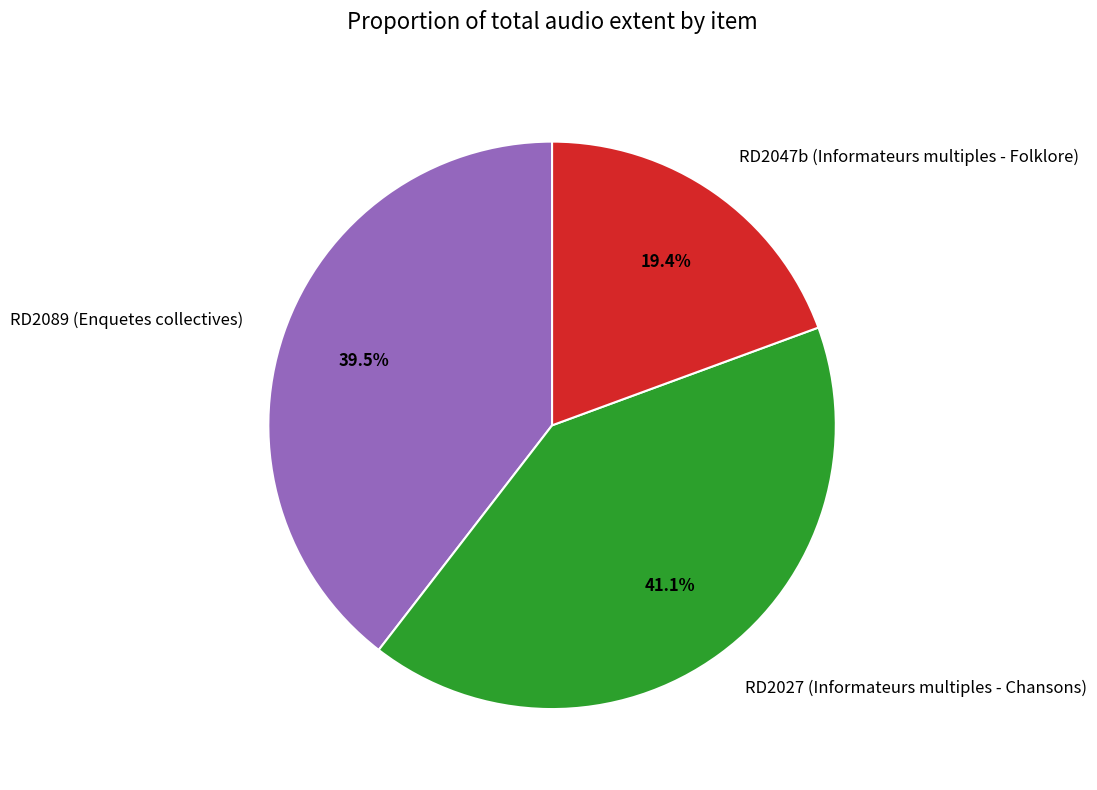

Combined, what portion of the pie is RD2089 (Enquetes collectives) and RD2047b (Informateurs multiples - Folklore)?

58.9%